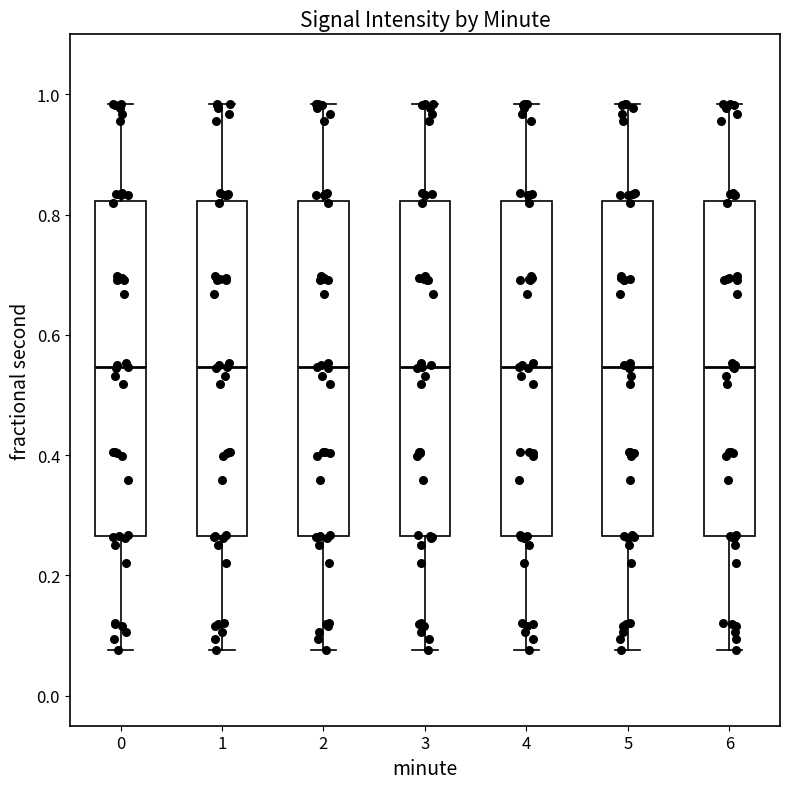

Reading left to right, read every box against the y-axis: the position of its median line, the range the box covers, and the ends of its whiskers. The values are not printed on the chart, so give them approximately, as read against the axis.

0: median 0.54, box 0.26 to 0.82, whiskers 0.08 to 0.98
1: median 0.54, box 0.26 to 0.82, whiskers 0.08 to 0.98
2: median 0.54, box 0.26 to 0.82, whiskers 0.08 to 0.98
3: median 0.54, box 0.26 to 0.82, whiskers 0.08 to 0.98
4: median 0.54, box 0.26 to 0.82, whiskers 0.08 to 0.98
5: median 0.54, box 0.26 to 0.82, whiskers 0.08 to 0.98
6: median 0.54, box 0.26 to 0.82, whiskers 0.08 to 0.98